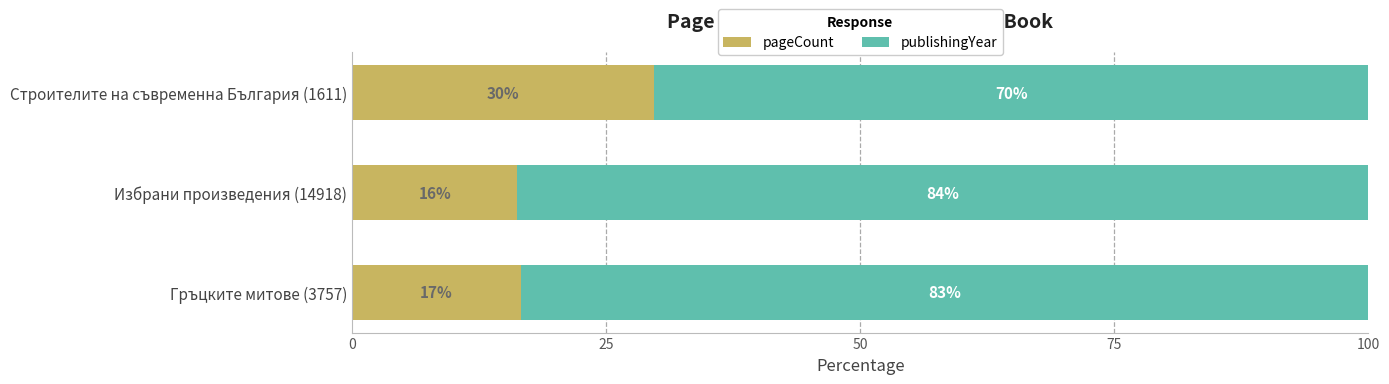

Is it true that pageCount equals 7.7 at Избрани произведения (14918)?

False